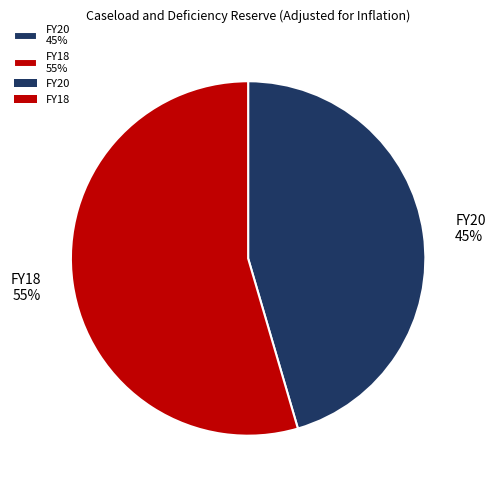

Is it true that FY20 is 60% of the pie?

False